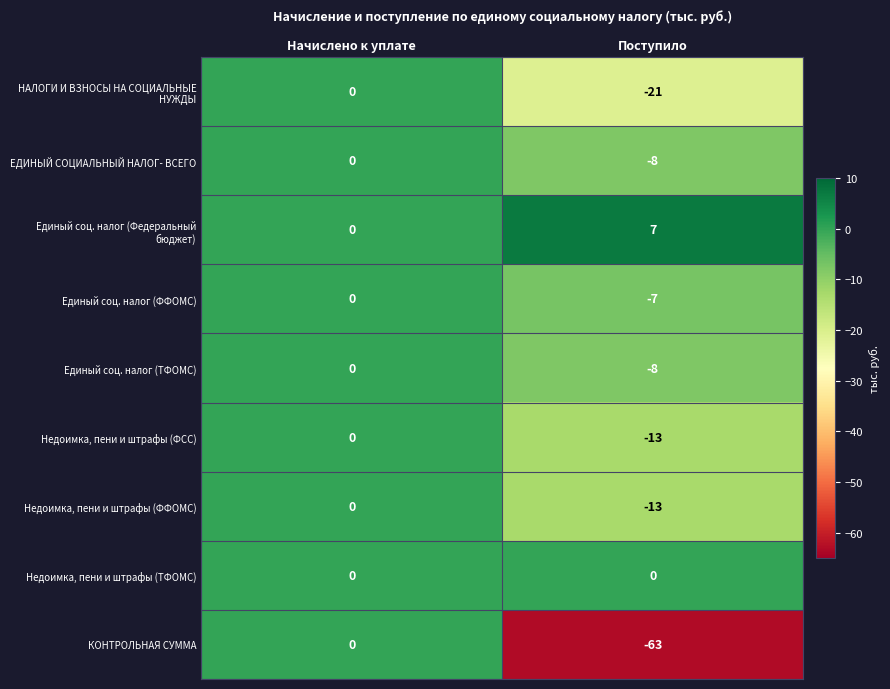

Between Начислено к уплате and Поступило, which series saw the biggest shift?

КОНТРОЛЬНАЯ СУММА